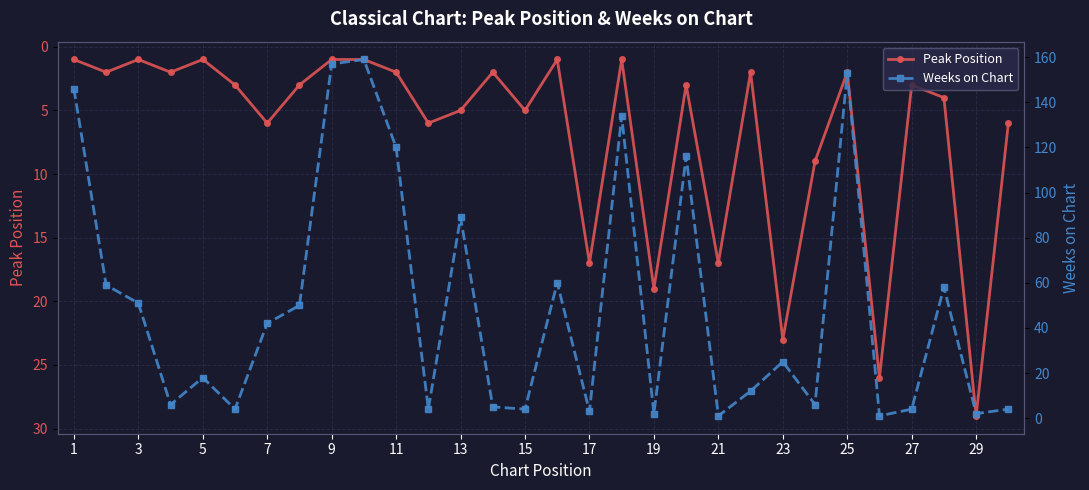

True or false: Peak Position has more than 2 points higher than both neighbors.

True